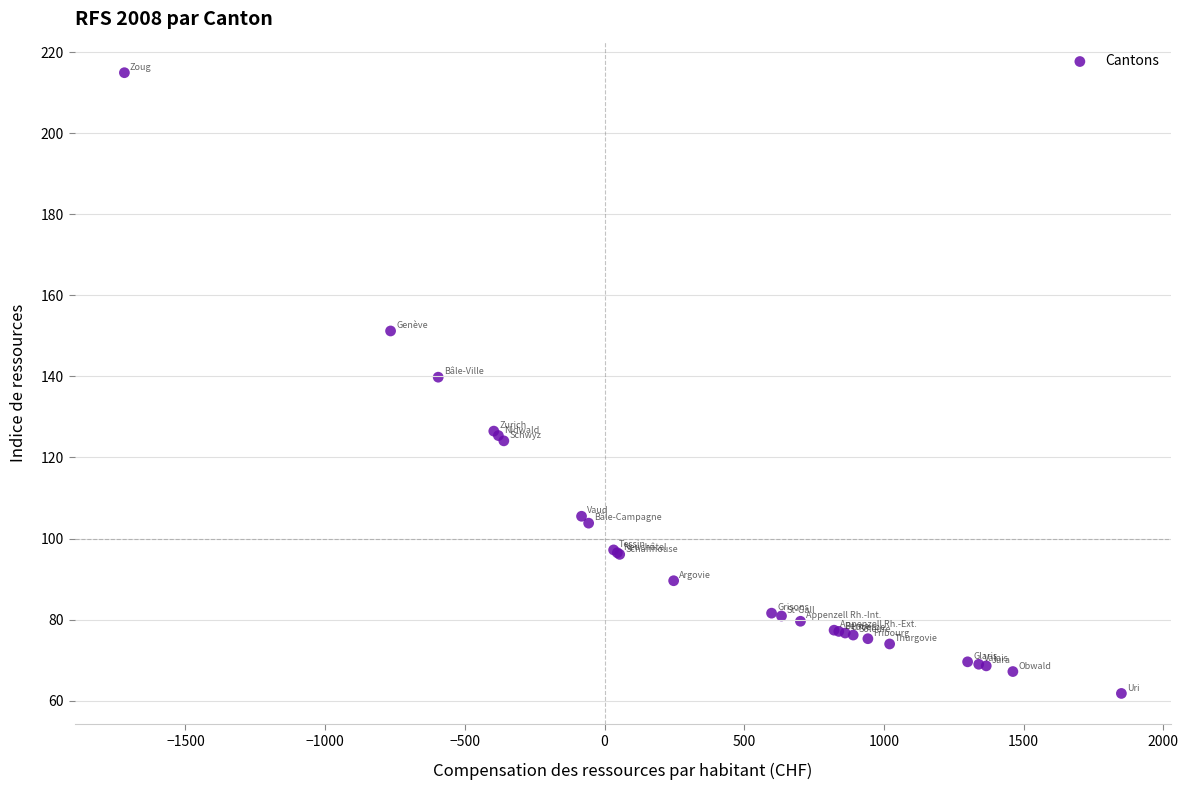

What Y value in the scatter plot is closest to 138?

139.8